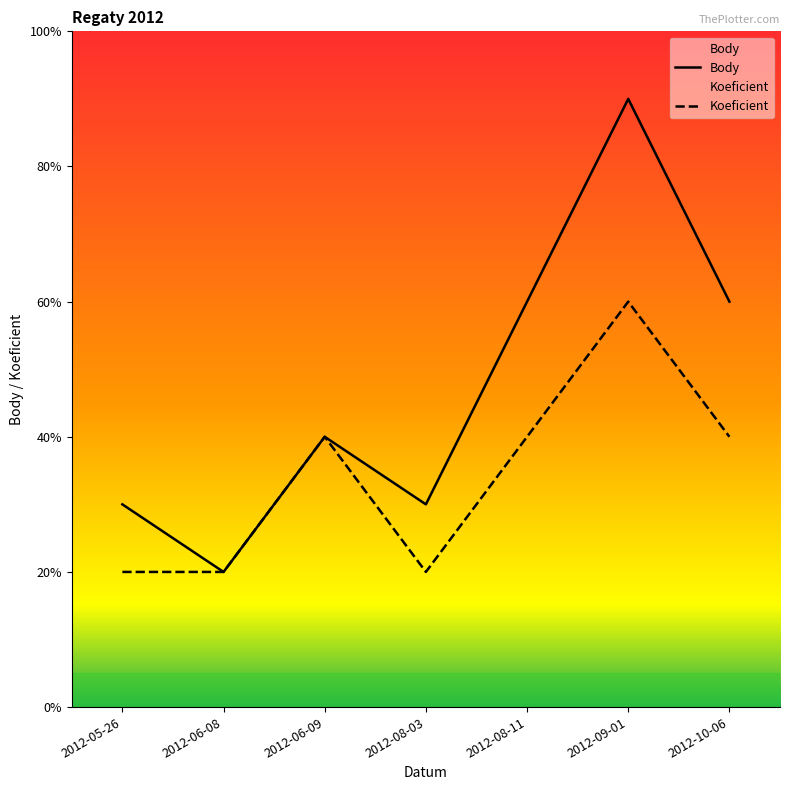

The Koeficient series shows 2.0 at 2012-09-01. True or false?

False